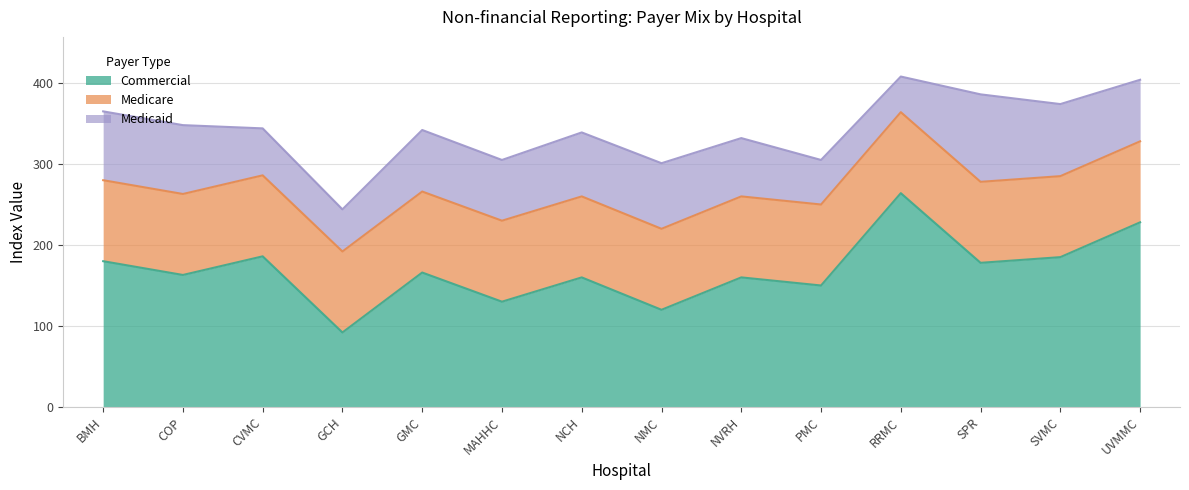

The value of Commercial at SPR is 178. True or false?

True